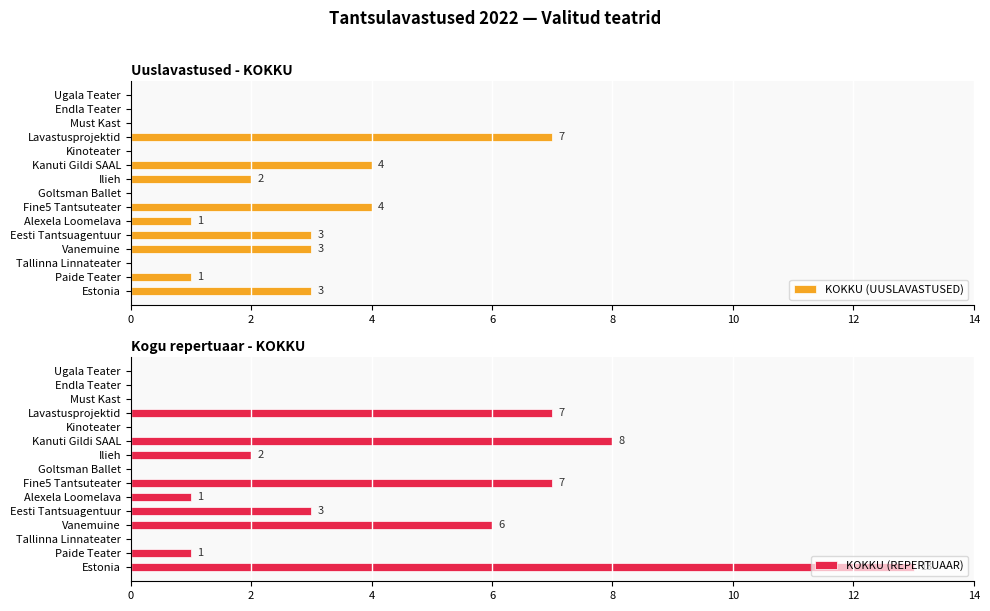

How many groups of bars are there?

15